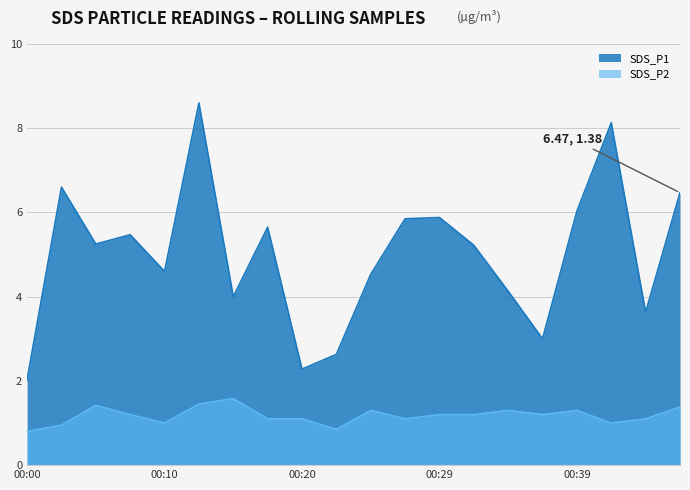

At which category does the chart reach its minimum across all series?

00:00